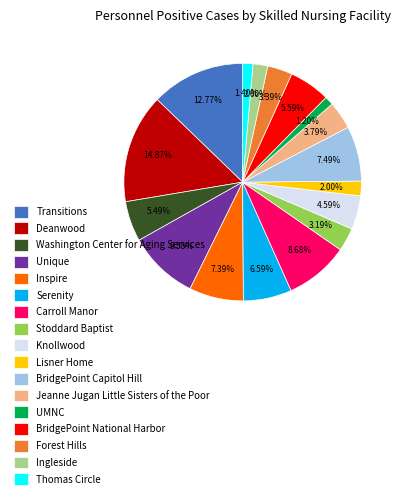

The Washington Center for Aging Services slice represents 15% of the pie. True or false?

False